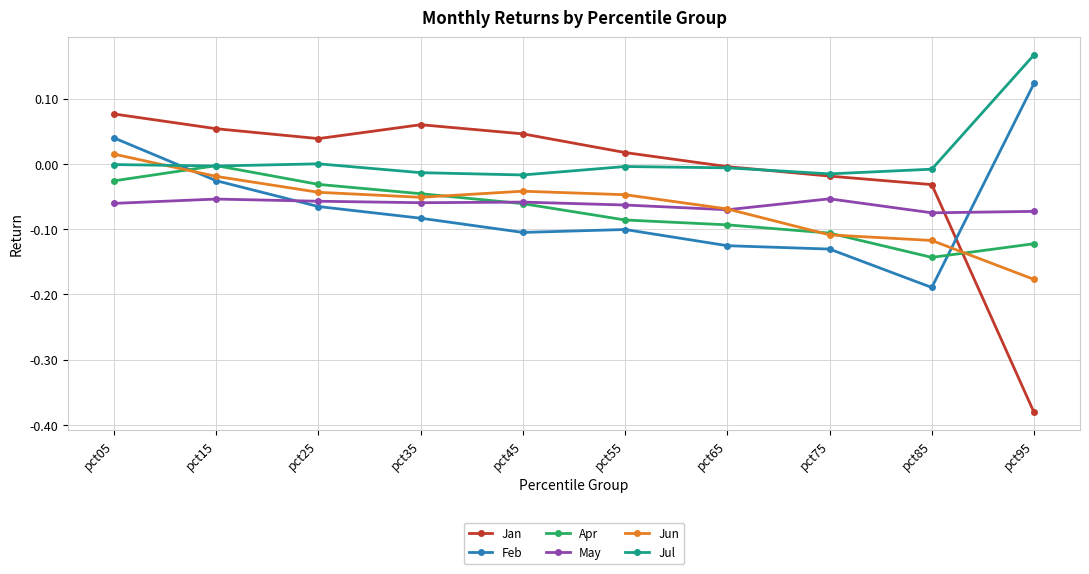

True or false: Jun has a value of -0.0 at pct45.

True